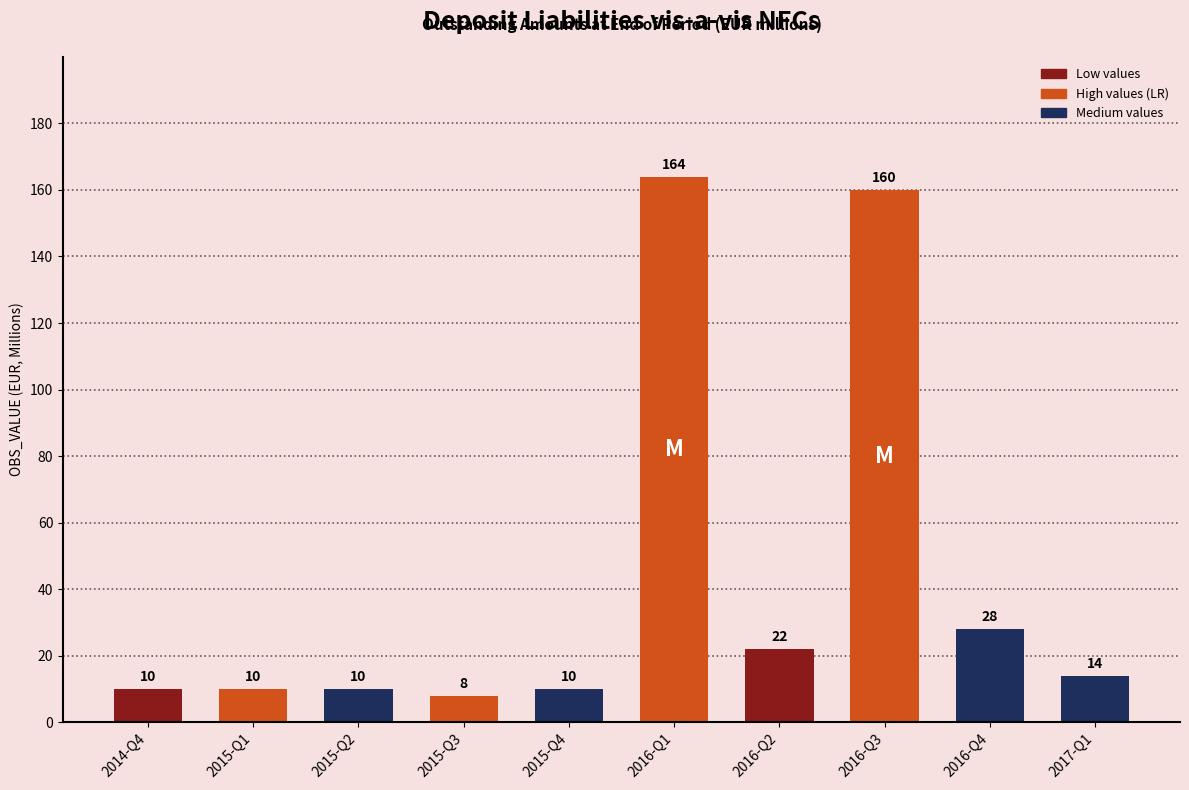

What is the value of the 8th bar from the left?

160